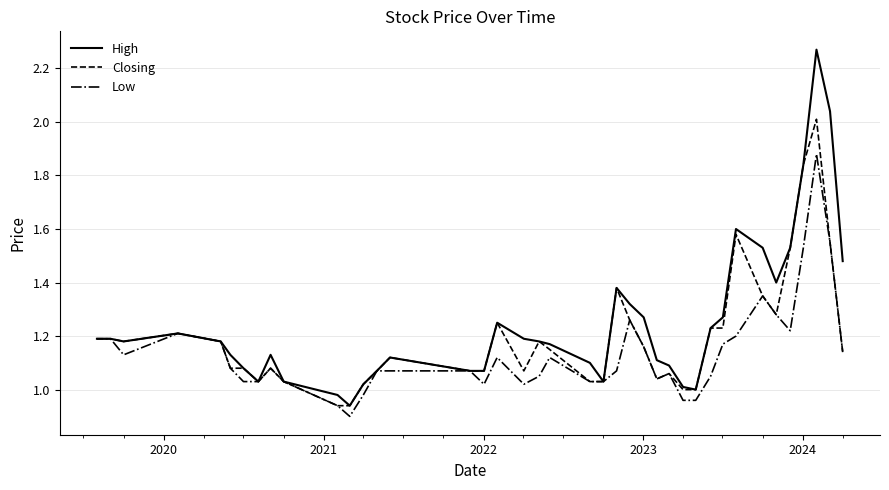

List the series in order of their overall mean, highest first.

High, Closing, Low